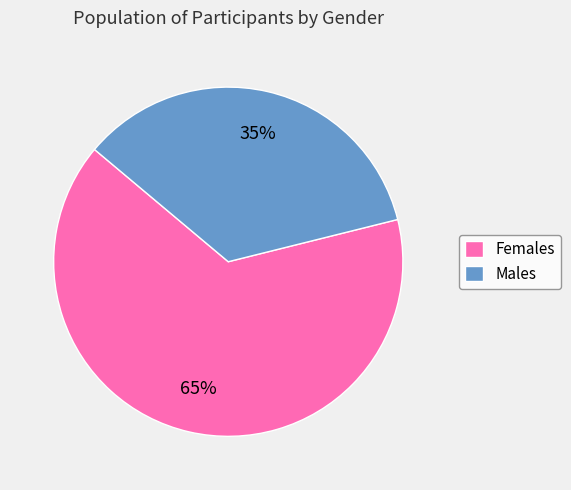

To the nearest percent, what percentage of the pie is Males?

35%